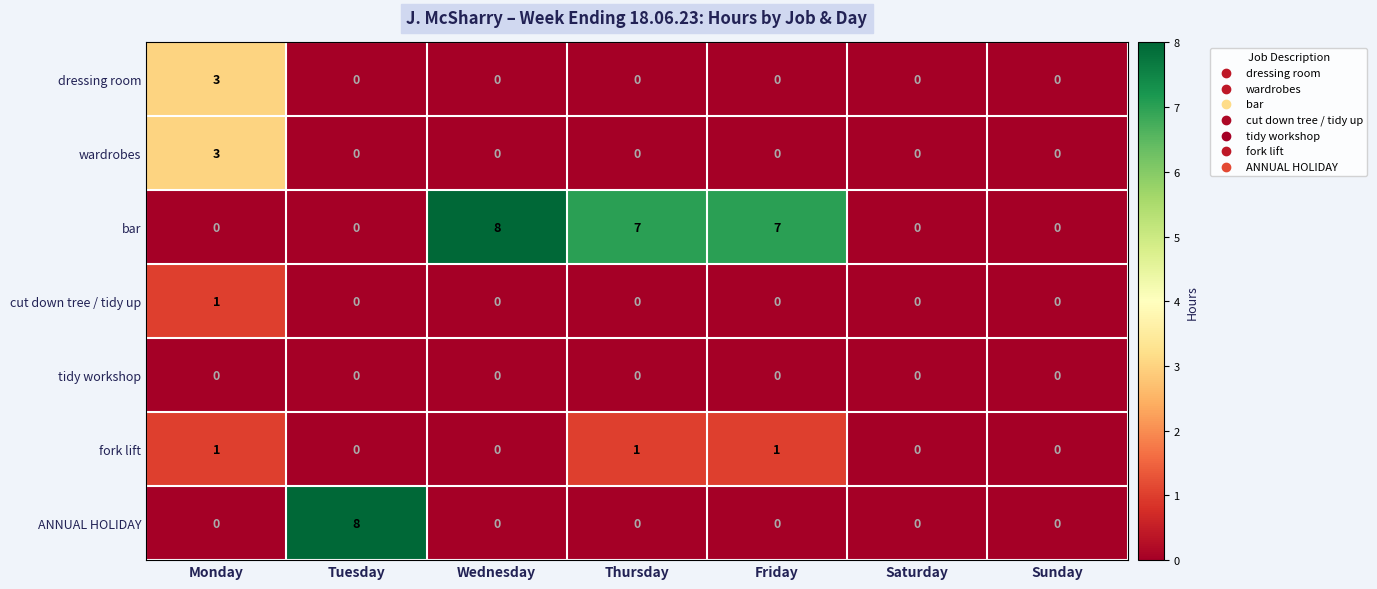

At which label does wardrobes reach its peak?

Monday